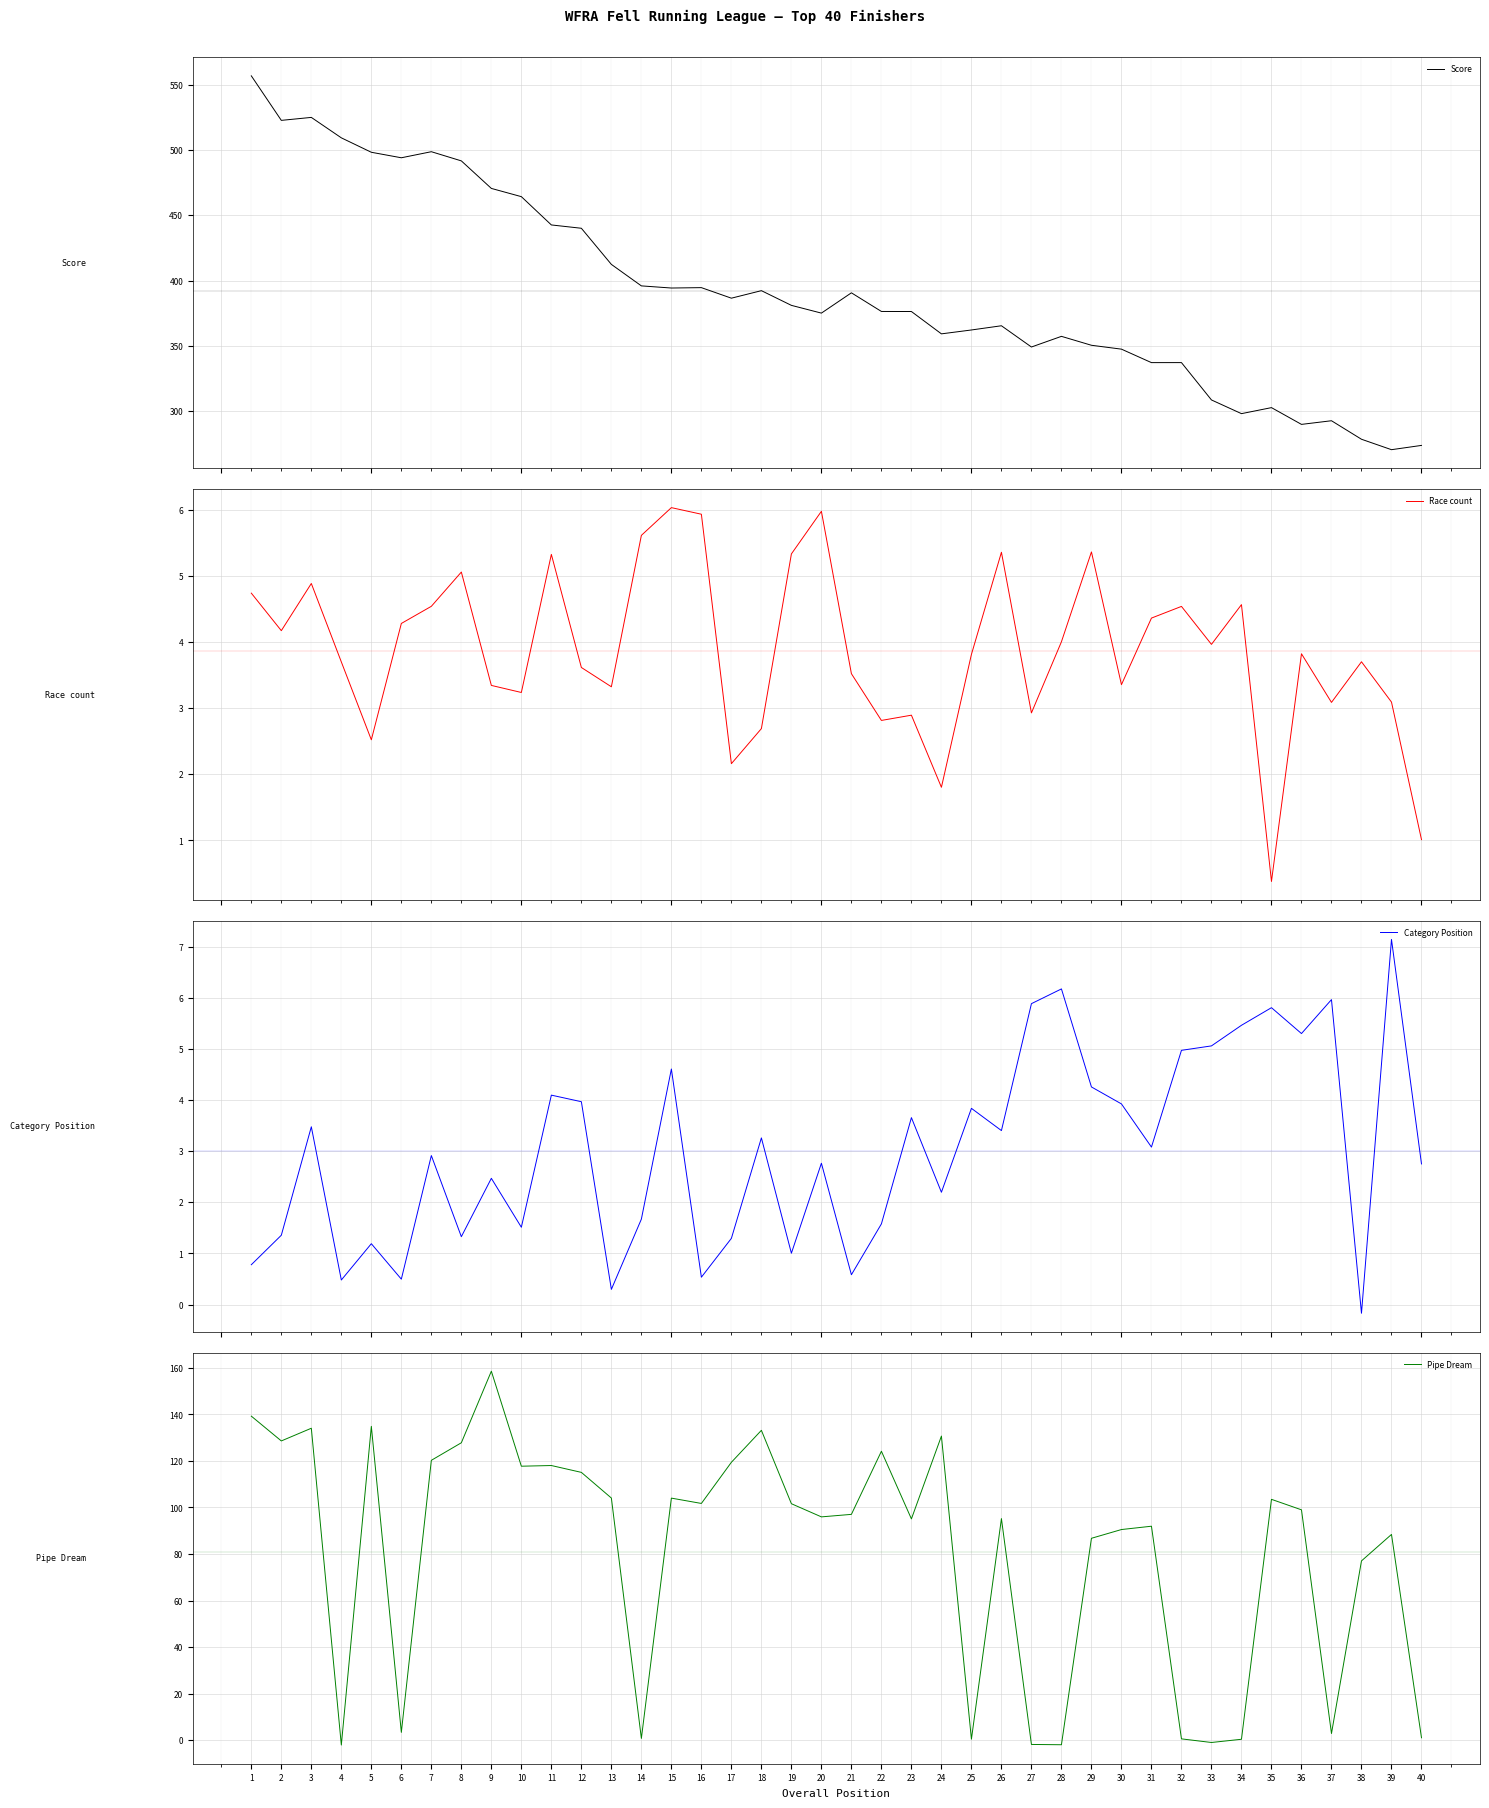

At which label does Pipe Dream reach its peak?

9